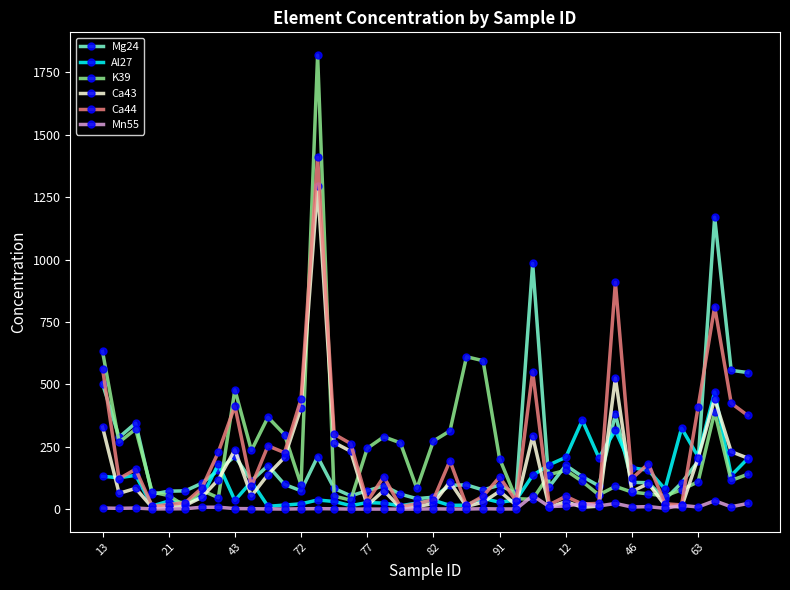

What is the value of the Ca43 point at the 12th from the left?

207.8